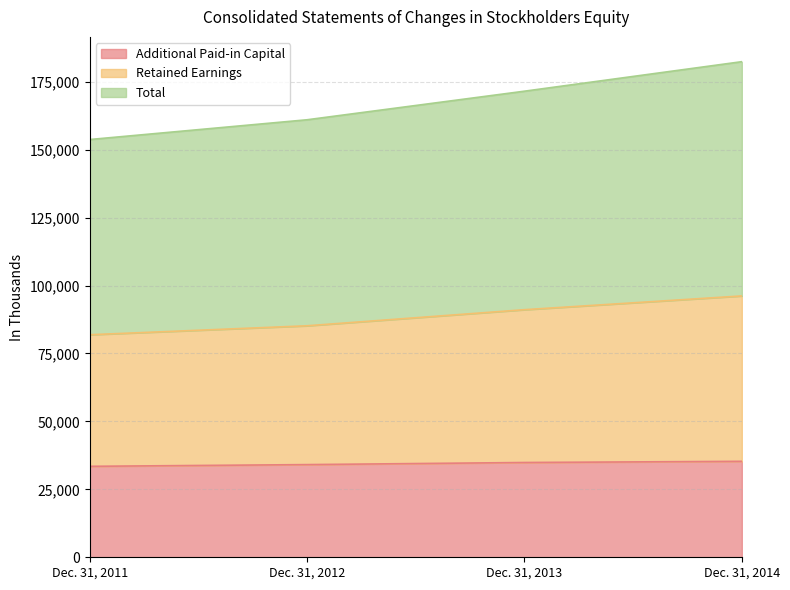

How many lines are shown in the chart?

3